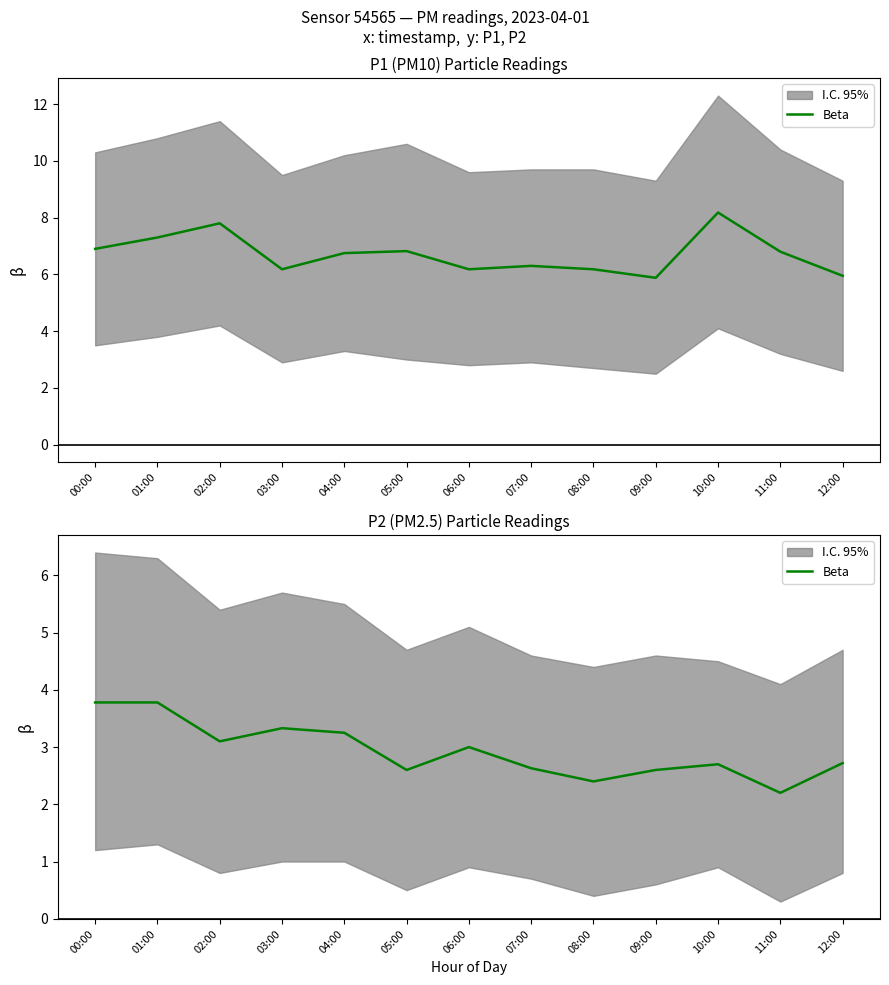

What is the smallest value displayed?

2.2